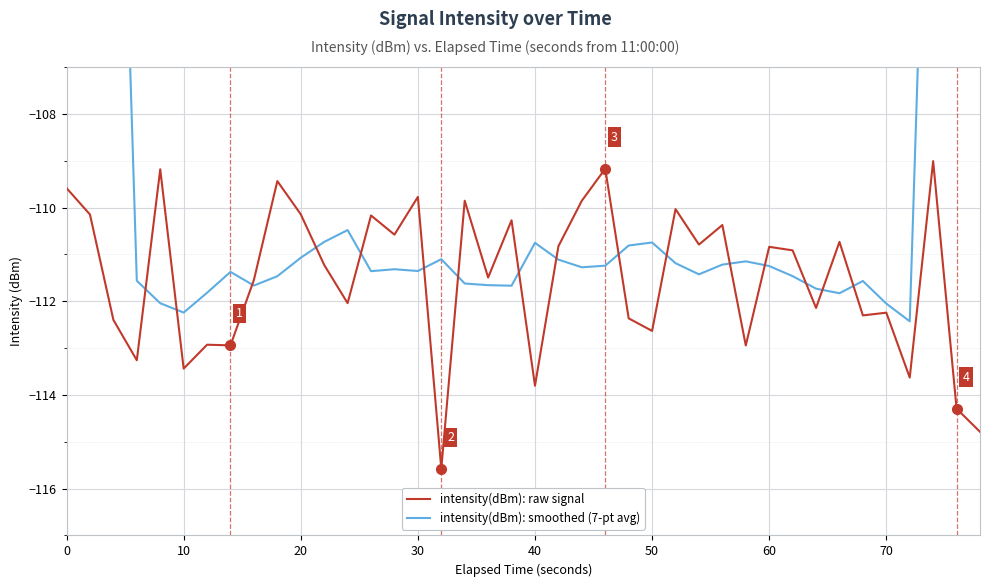

What is the difference between the intensity(dBm): raw signal values at 50 and 30?

2.9